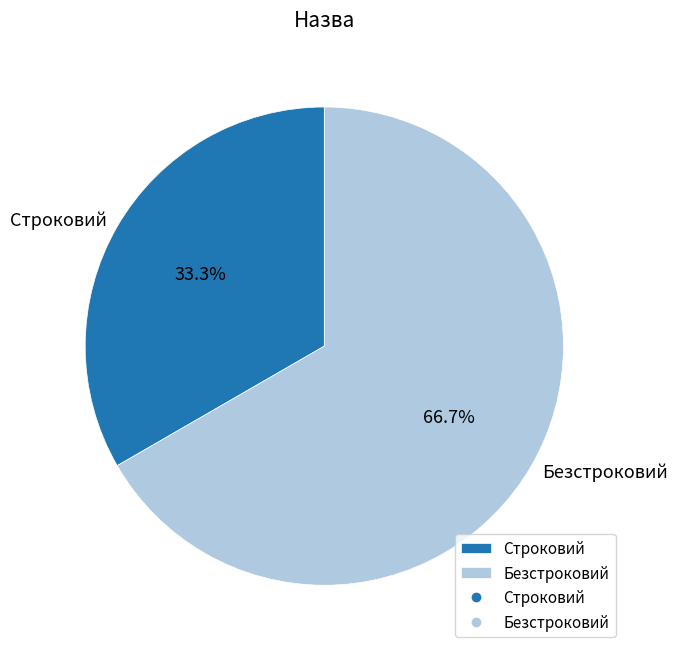

Count the number of slices in the pie.

2